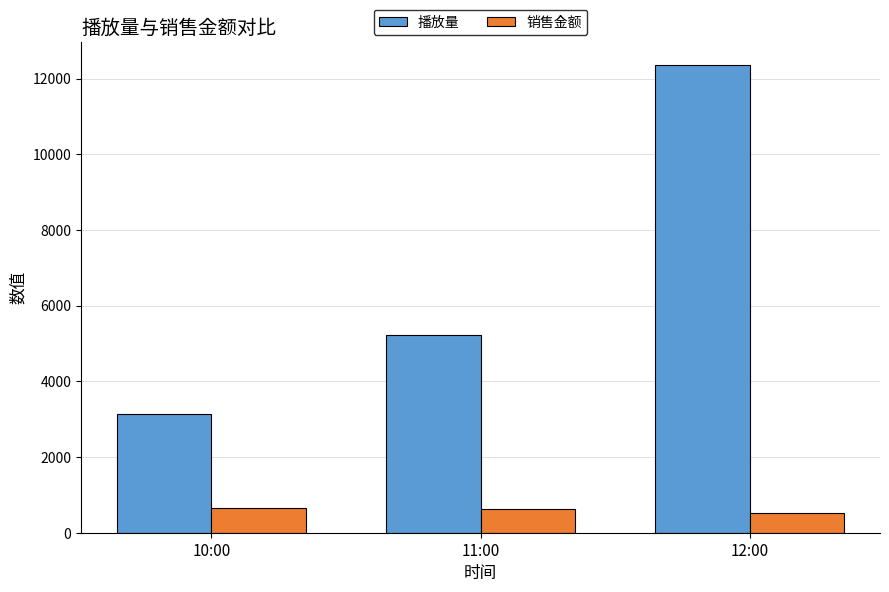

How many 播放量 values are between 3131 and 12351?

3